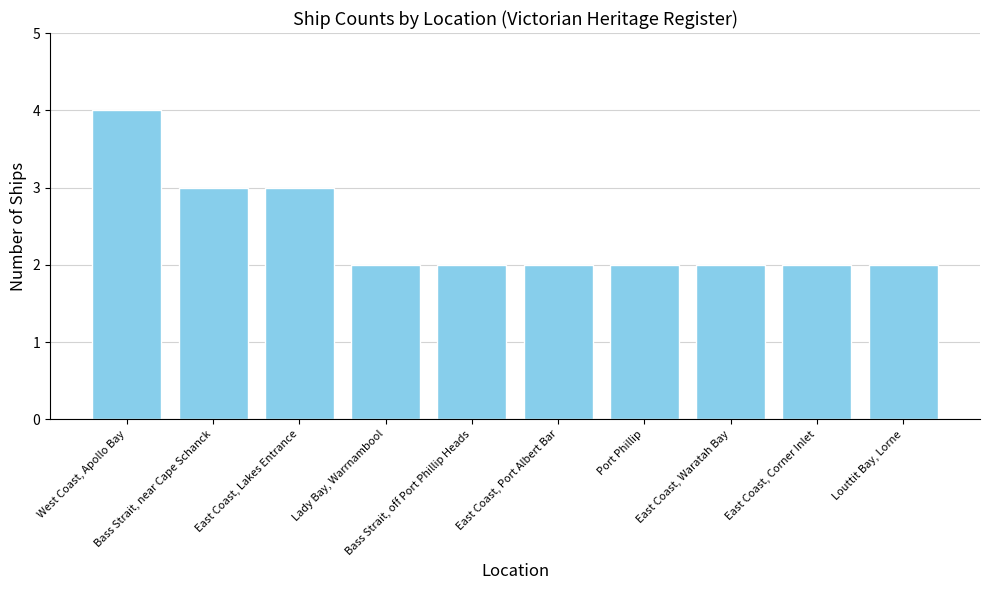

What is the value of the 8th bar from the left?

2